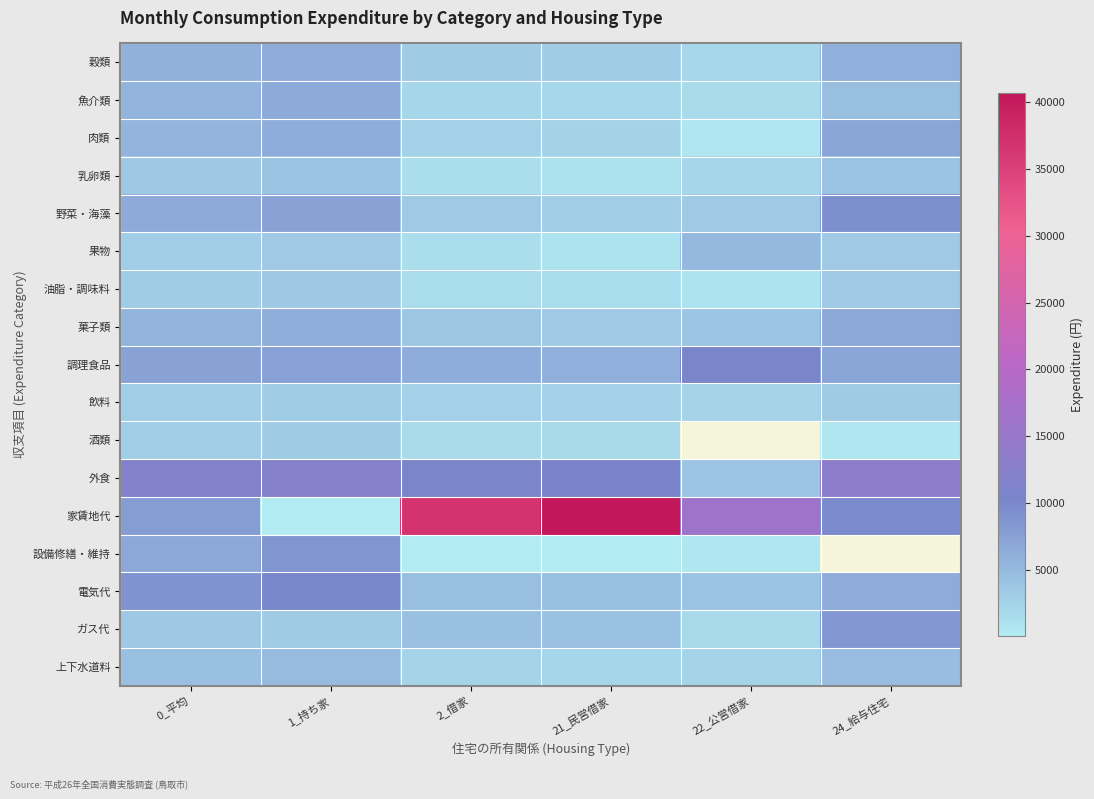

How many values in the 家賃地代 series exceed 16004?

2